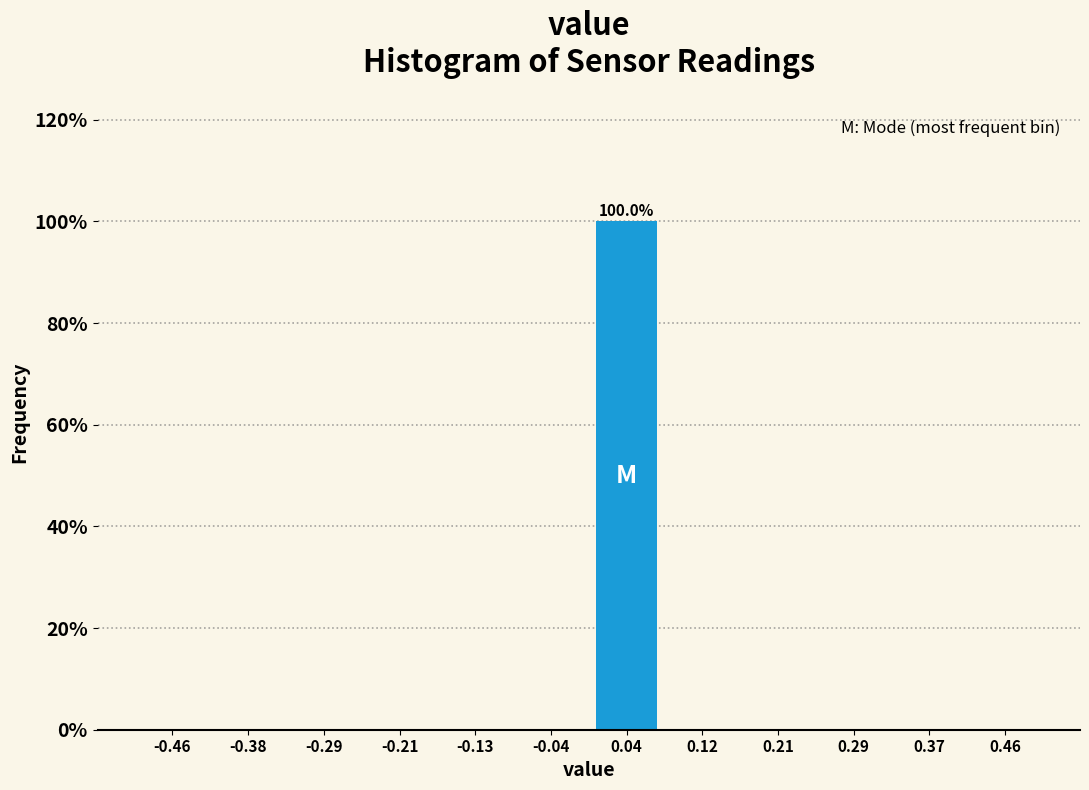

Over which range of the x-axis is the bar tallest?

0.00 to 0.08